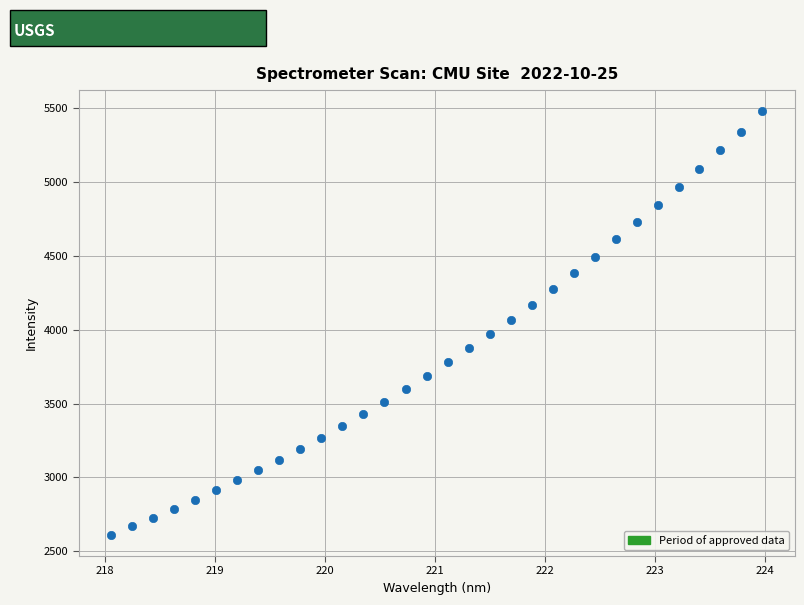

What is the range of X values (max minus min)?

5.9